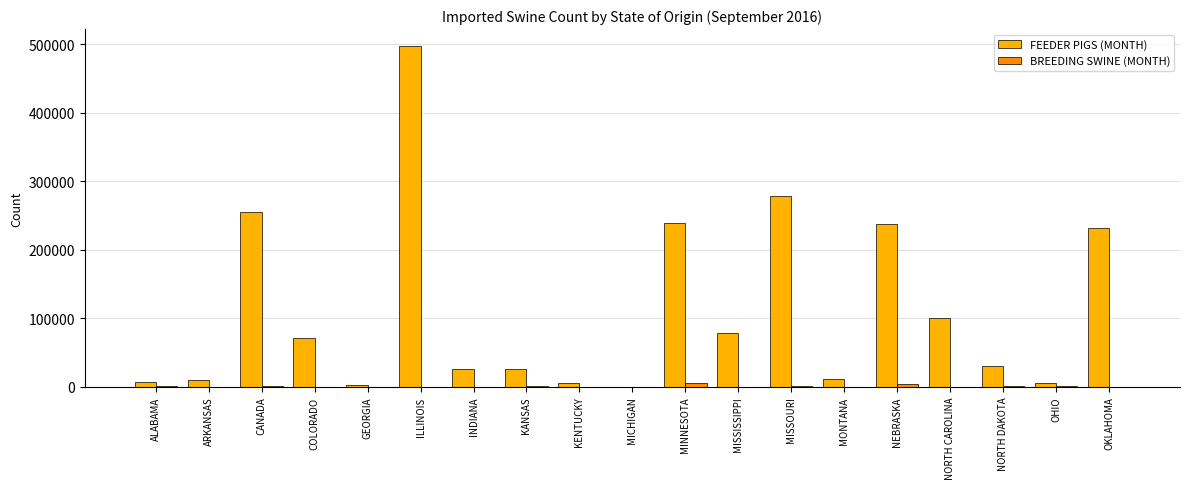

Rank the series by their maximum value, from highest to lowest.

FEEDER PIGS (MONTH), BREEDING SWINE (MONTH)